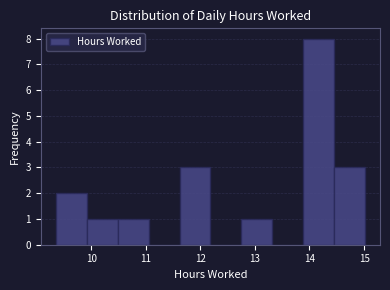

Reading left to right, transcribe this chart: for each bar, give the range it covers on the x-axis and its height. Neither the bar edges nor the heights are printed on the chart, so give them approximately, as read against the axes.

9.4 to 9.9: 2
9.9 to 10.5: 1
10.5 to 11.1: 1
11.1 to 11.6: 0
11.6 to 12.2: 3
12.2 to 12.8: 0
12.8 to 13.3: 1
13.3 to 13.9: 0
13.9 to 14.4: 8
14.4 to 15.0: 3